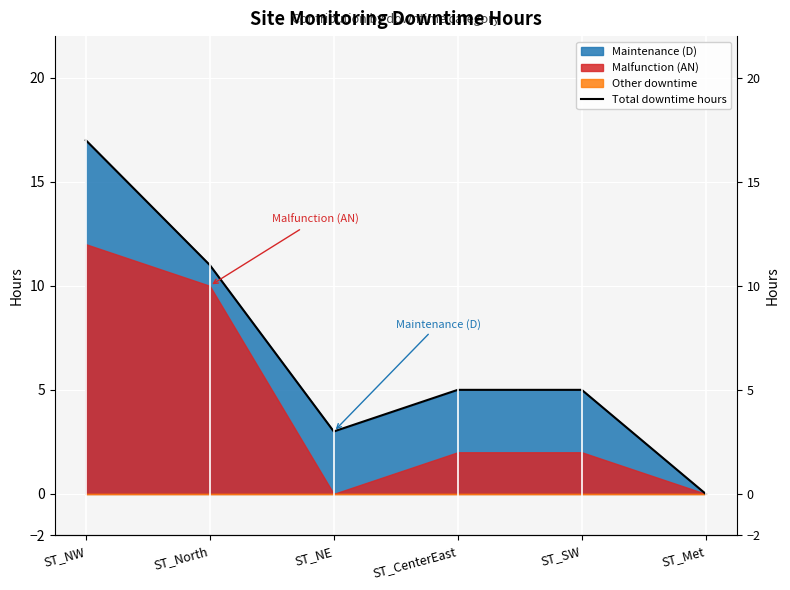

What is the difference between the second highest and second lowest values?

8